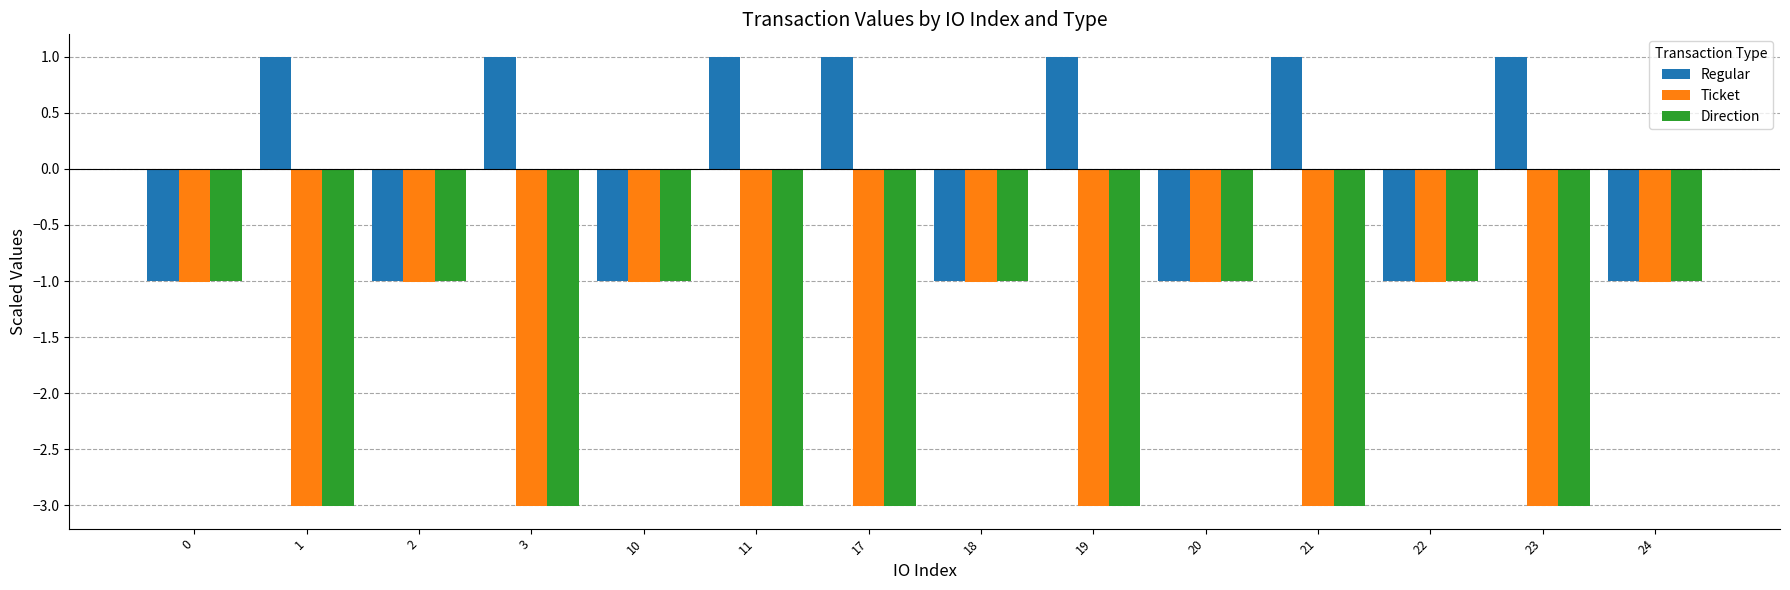

Reading left to right, what are all the values shown in this chart?

Regular: -1.0	1.0	-1.0	1.0	-1.0	1.0	1.0	-1.0	1.0	-1.0	1.0	-1.0	1.0	-1.0
Ticket: -1.0	-3.0	-1.0	-3.0	-1.0	-3.0	-3.0	-1.0	-3.0	-1.0	-3.0	-1.0	-3.0	-1.0
Direction: -1.0	-3.0	-1.0	-3.0	-1.0	-3.0	-3.0	-1.0	-3.0	-1.0	-3.0	-1.0	-3.0	-1.0